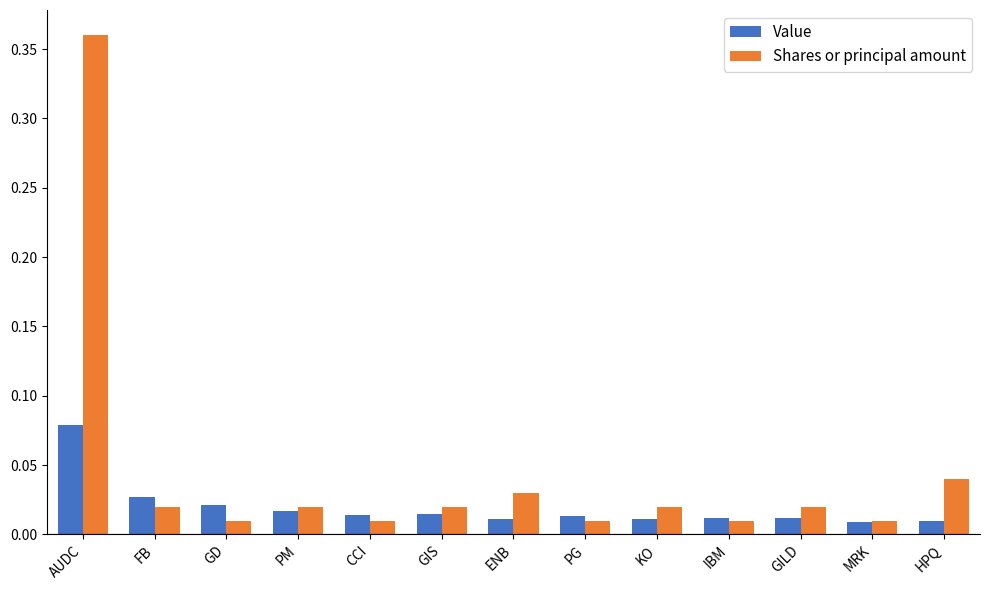

Which category has the highest value across all series?

AUDC